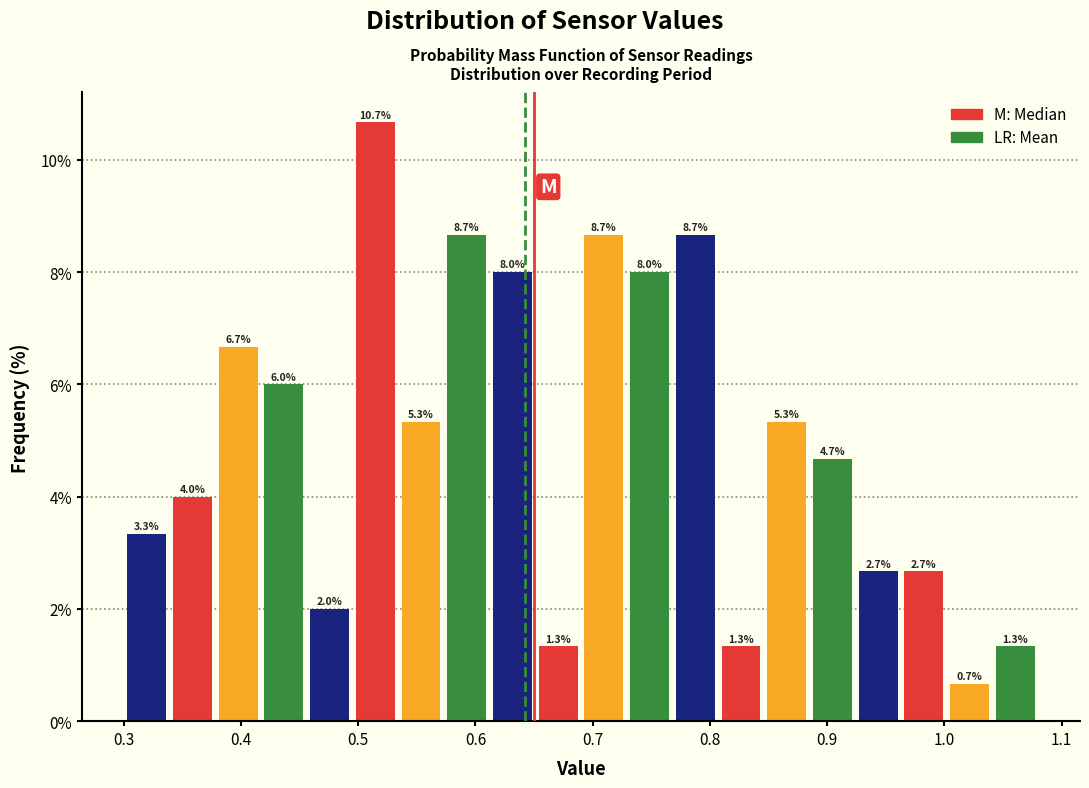

Read against the x-axis, roughly where is the centre of the tallest bar?

0.51